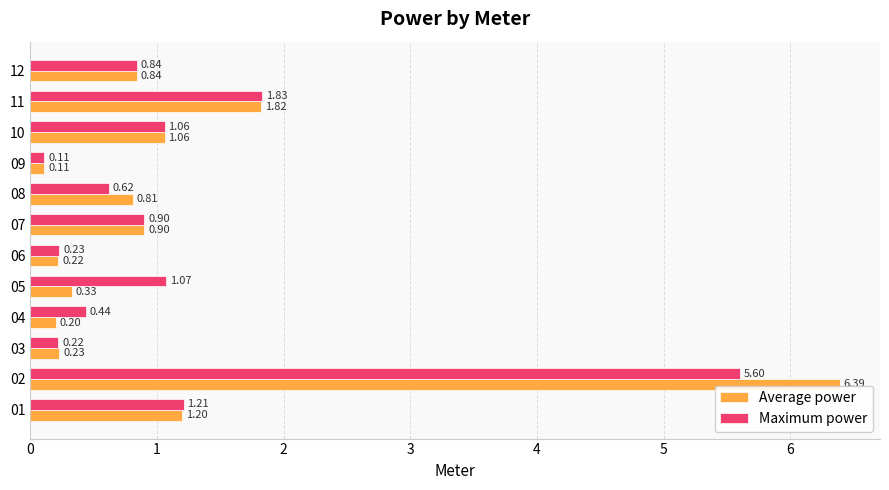

At how many categories does at least one series exceed 0?

12